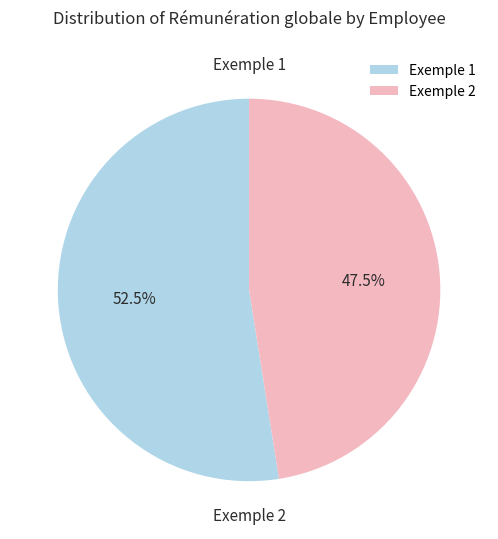

How many segments does this pie chart have?

2